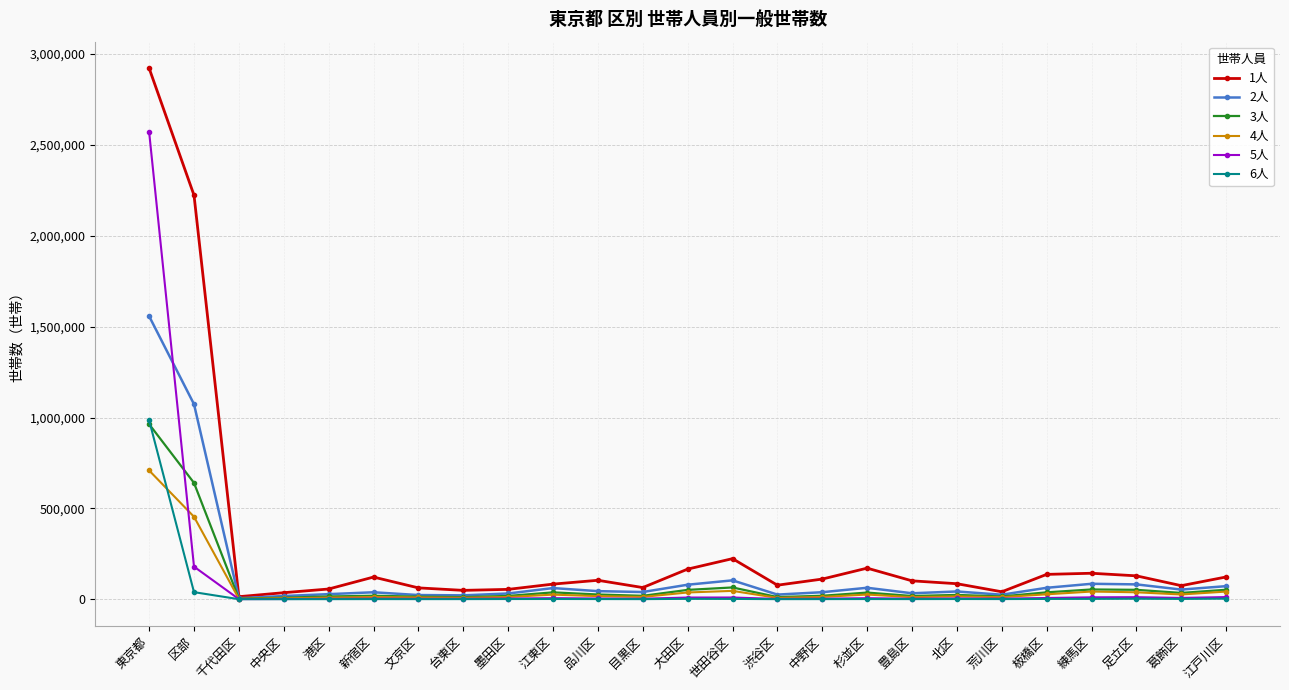

Is the value of 3人 at 北区 greater than the value of 1人 at 足立区?

No